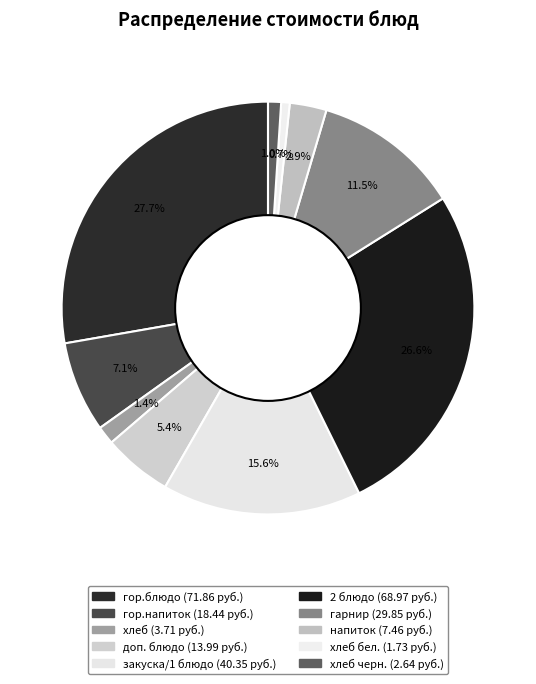

To the nearest percent, what is the average slice percentage?

10%